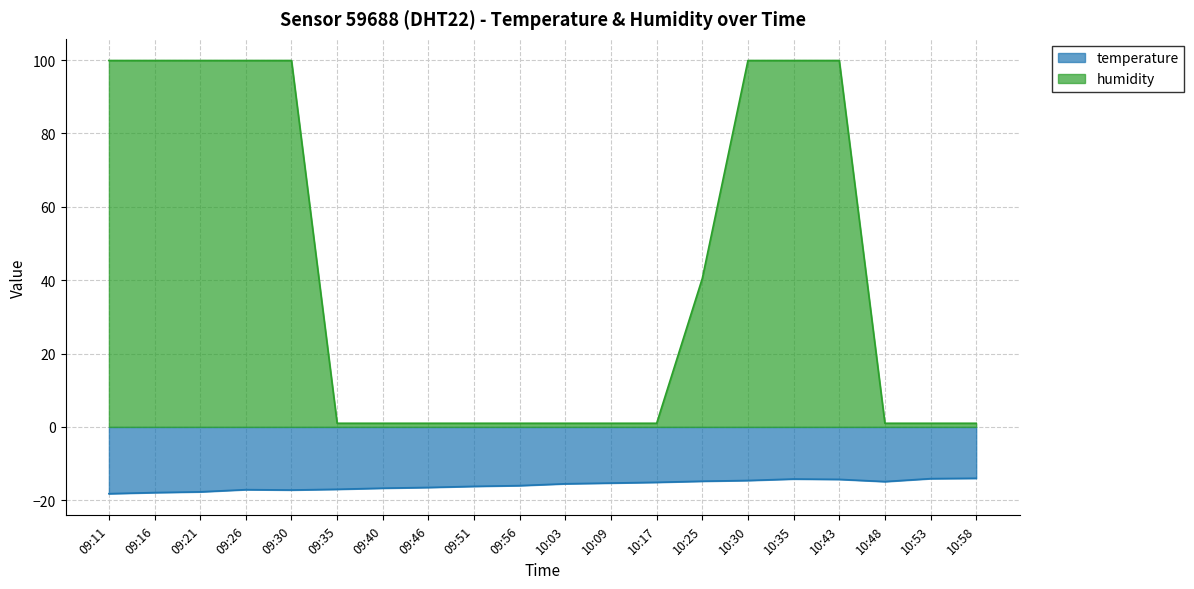

Is it true that humidity equals 1.0 at 09:46?

True